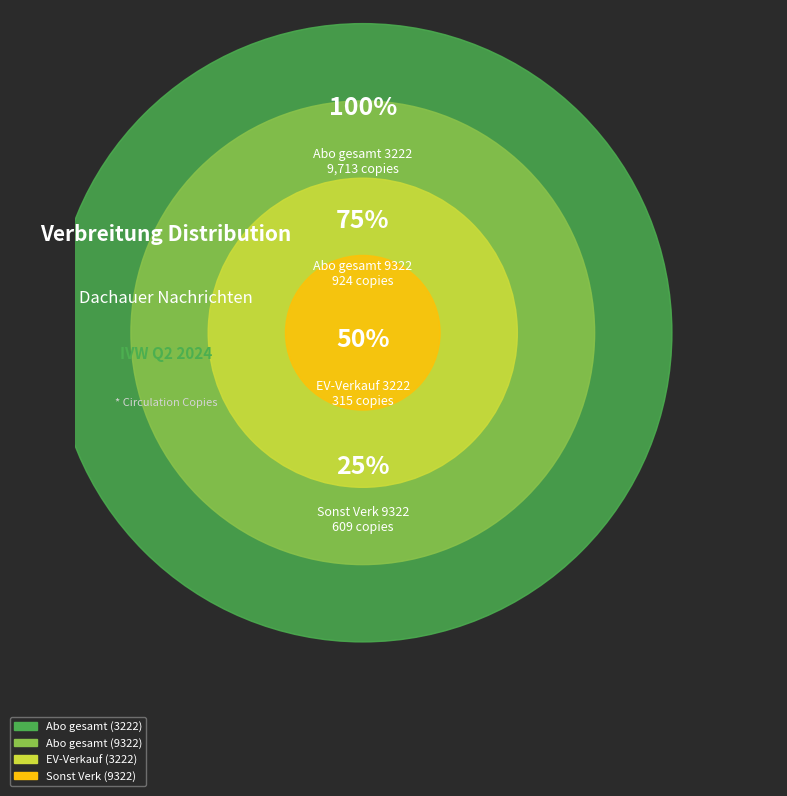

Which category accounts for the majority?

Abo gesamt (3222)